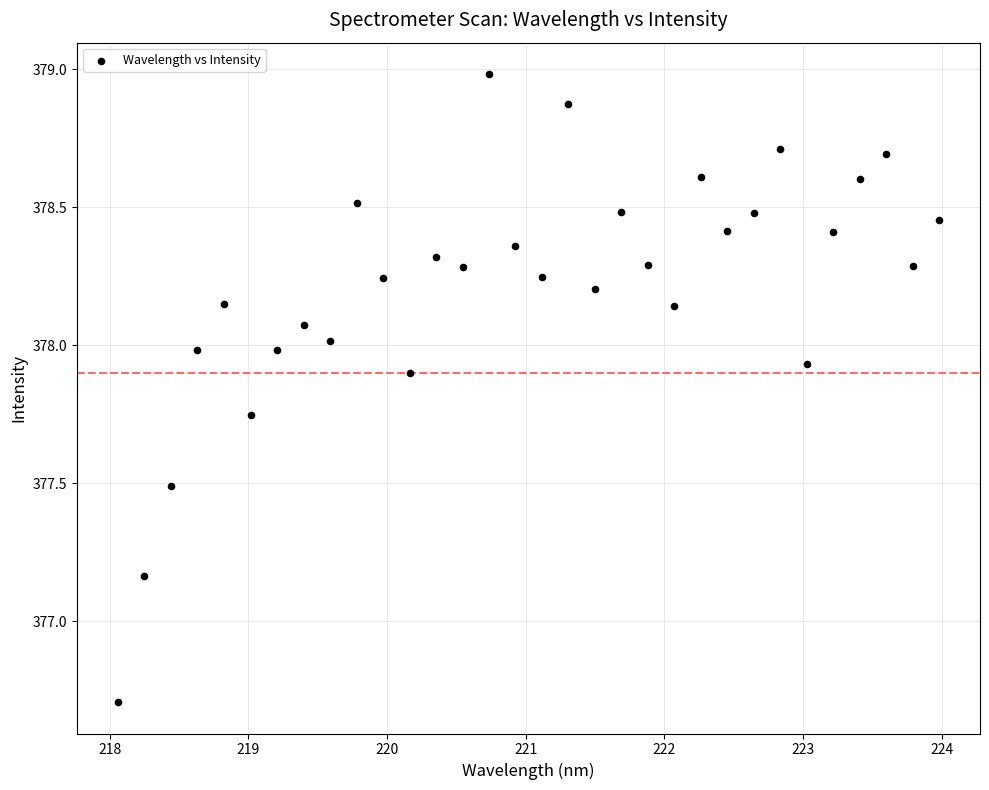

What is the range of Y values (max minus min)?

2.3